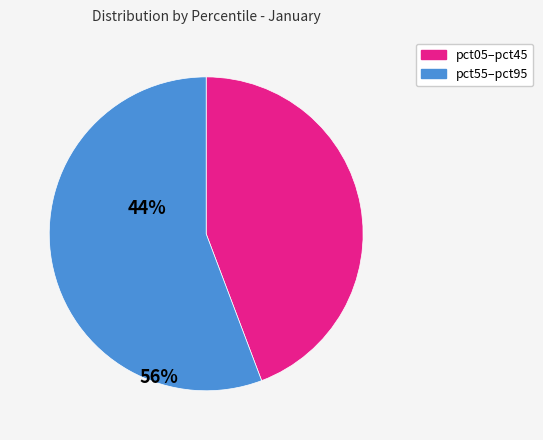

Is there any slice that represents more than half of the pie?

Yes